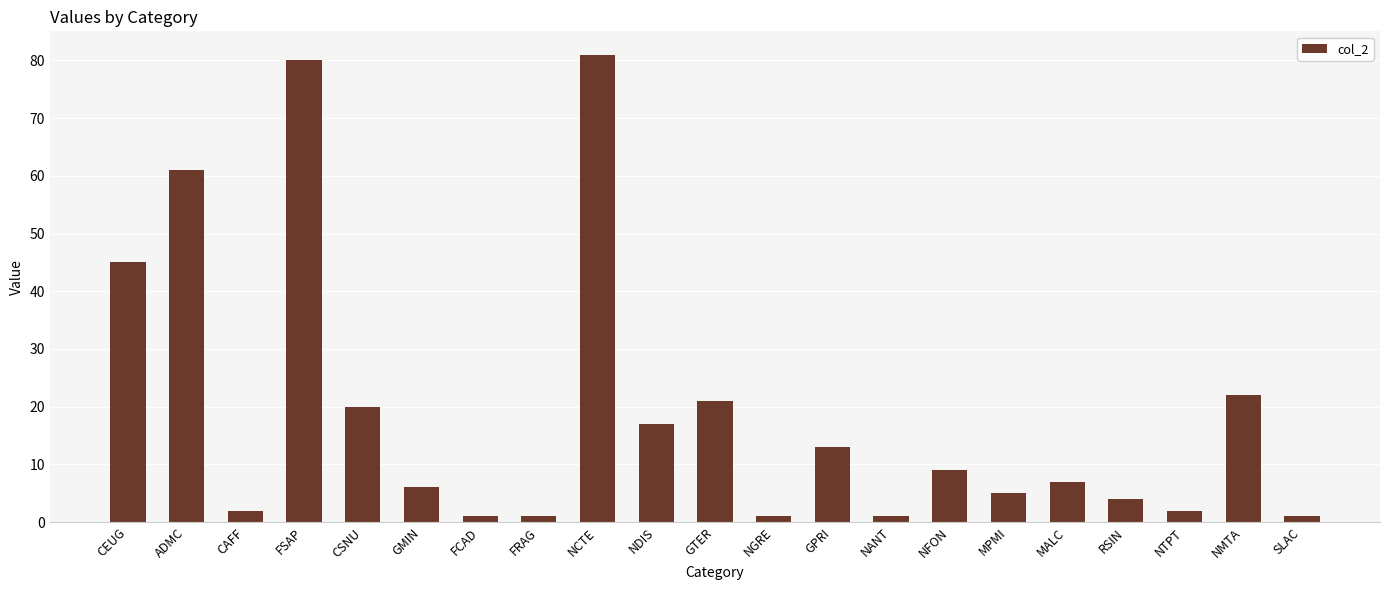

What is the ratio of the value at CEUG to the value at FSAP?

0.6